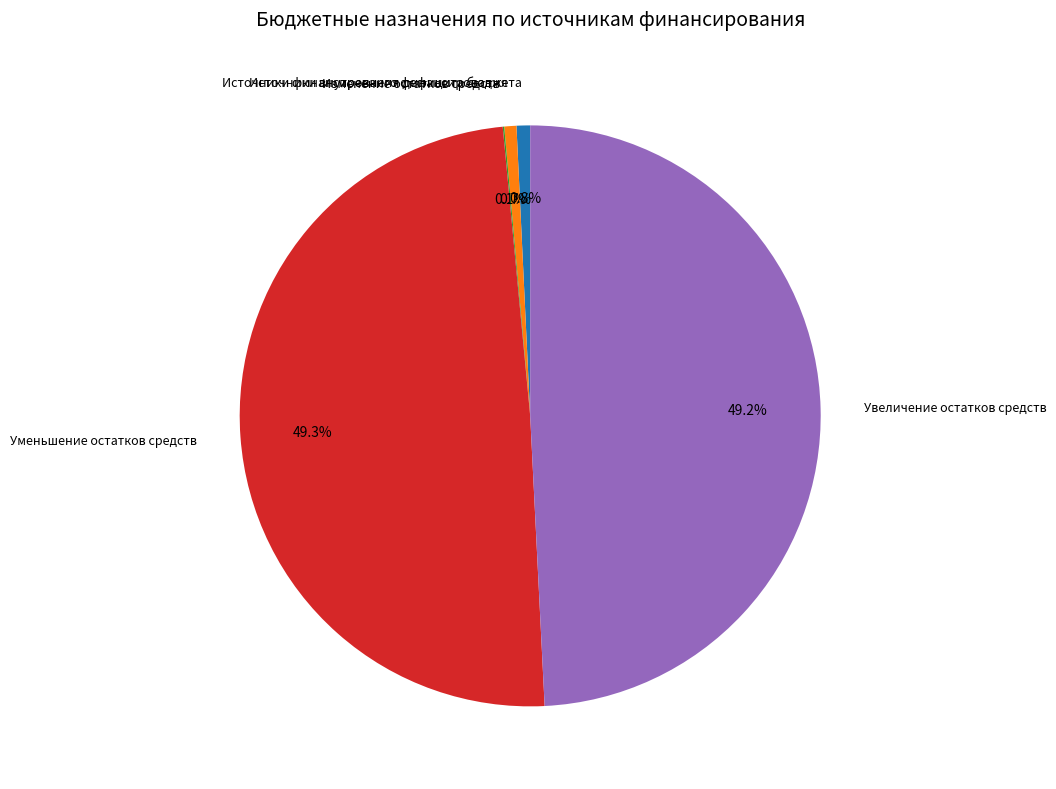

Which has a higher value, Источники финансирования дефицита бюджета or Уменьшение остатков средств?

Уменьшение остатков средств